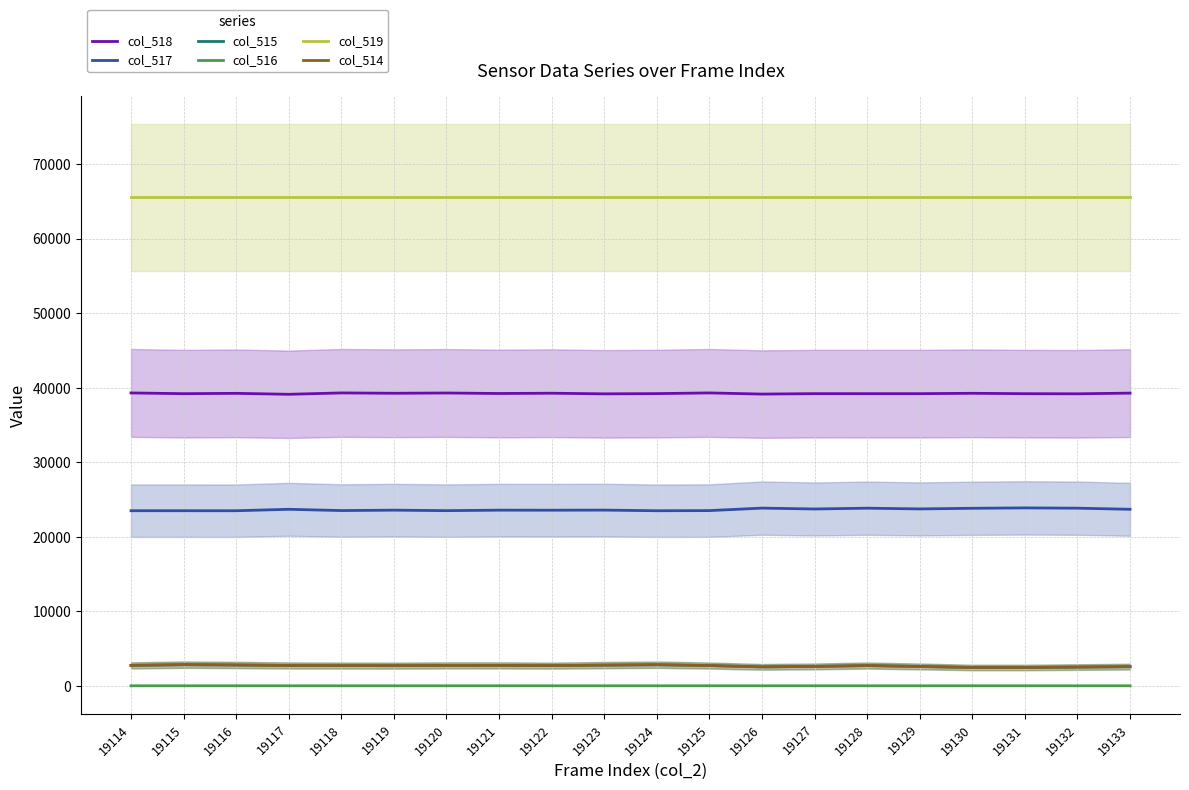

How many values in col_516 are above zero?

7